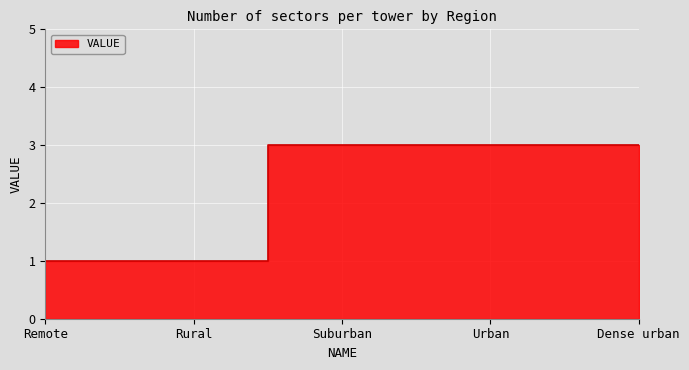

Reading left to right, list all the values displayed in this chart.

Remote=1	Rural=1	Suburban=3	Urban=3	Dense urban=3